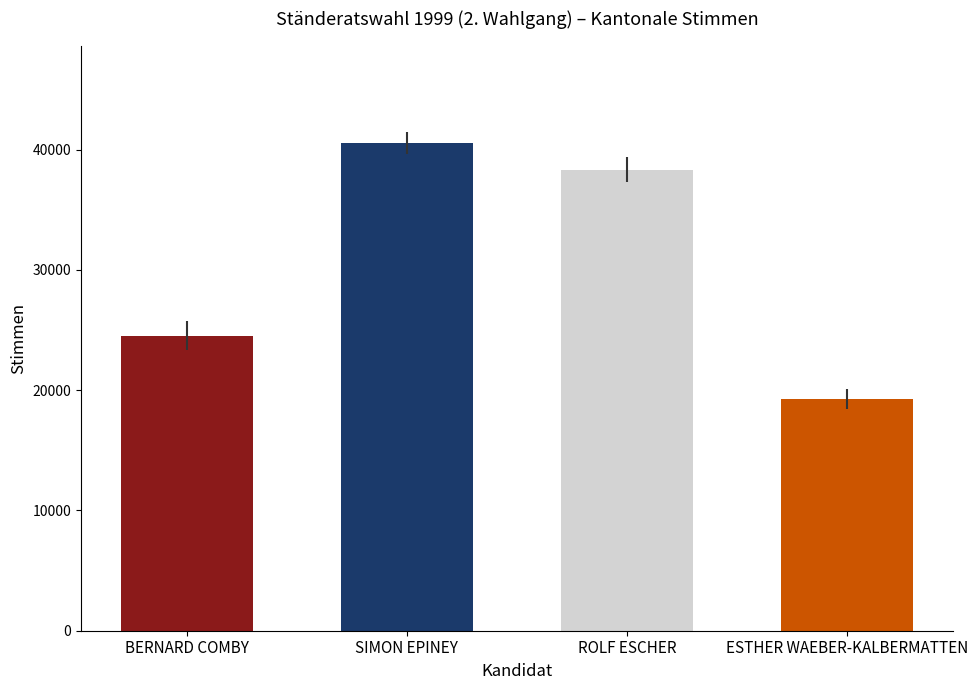

Which label corresponds to the smallest value in the chart?

ESTHER WAEBER-KALBERMATTEN